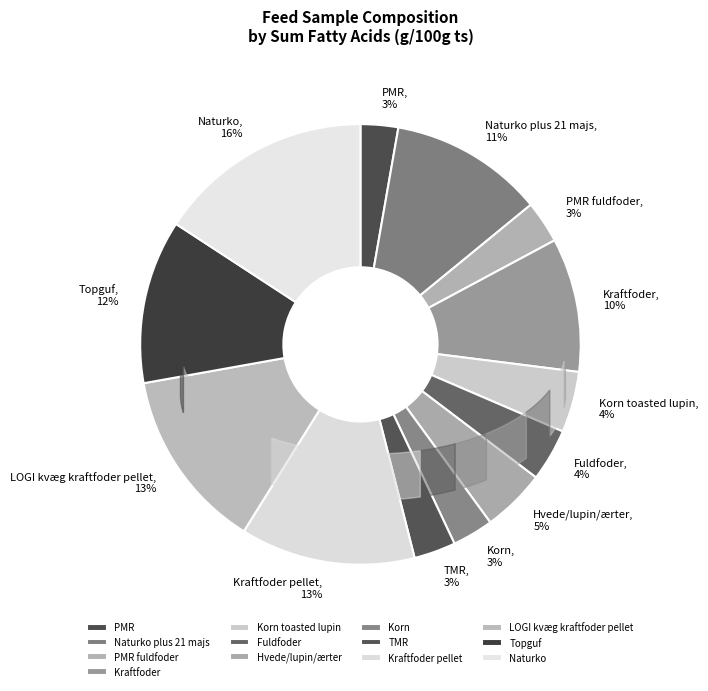

How many segments does this pie chart have?

13